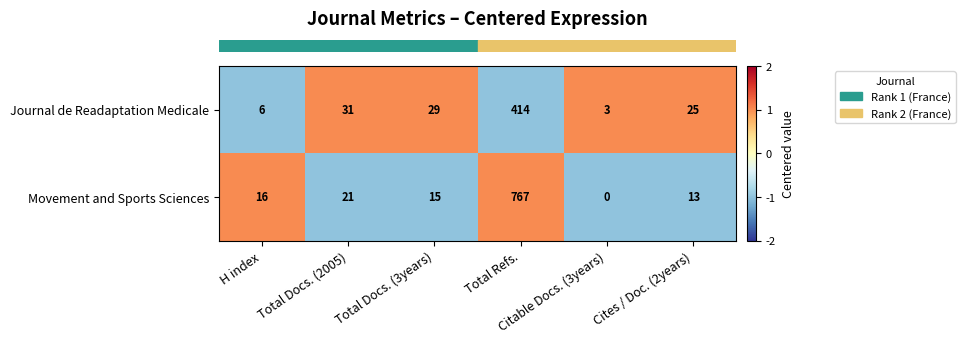

Which series has the largest range (max minus min)?

Movement and Sports Sciences